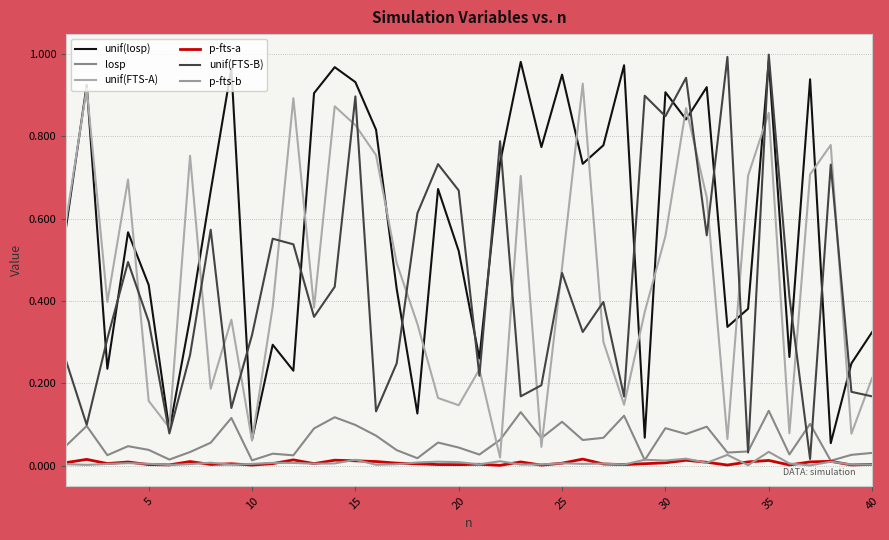

Which series ends up on top after the final intersection of unif(FTS-A) and unif(FTS-B)?

unif(FTS-A)